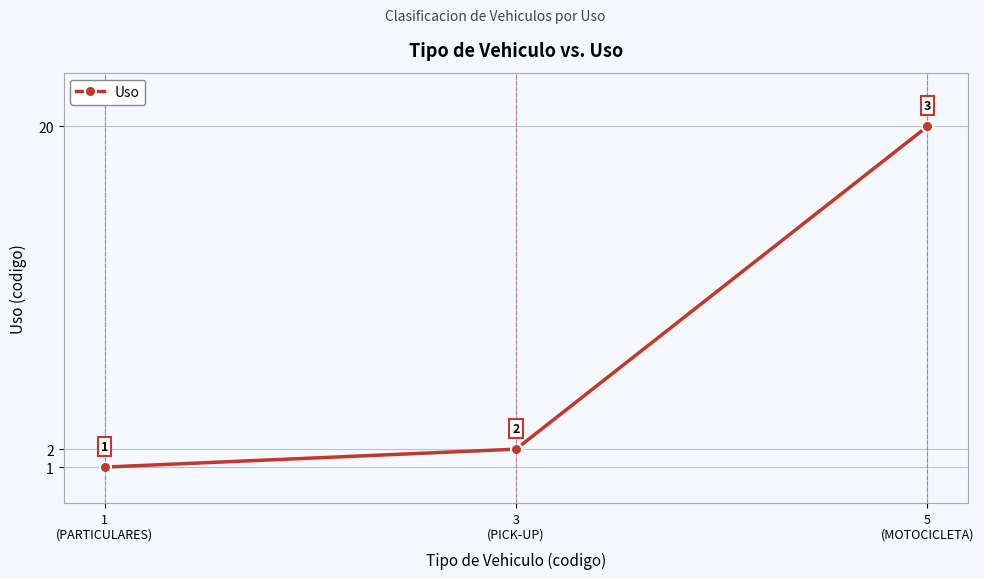

List the labels in order of value, smallest first.

1
(PARTICULARES), 3
(PICK-UP), 5
(MOTOCICLETA)